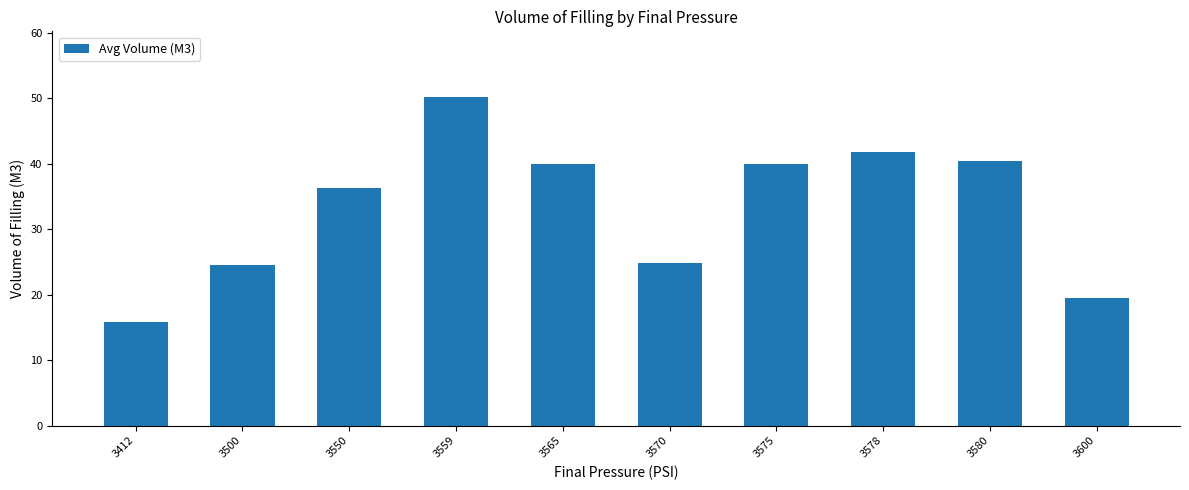

What is the greatest value displayed?

50.2